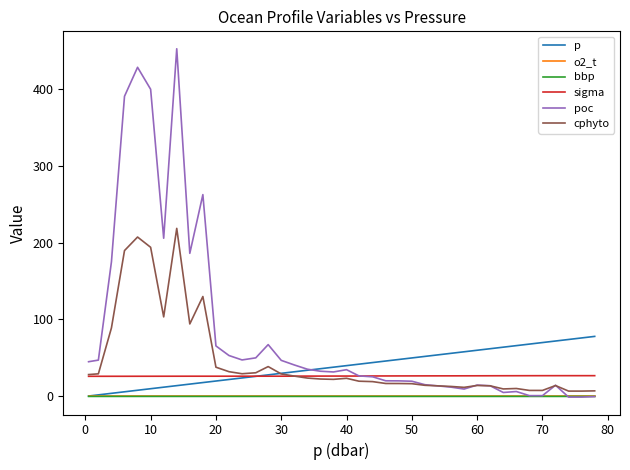

Which series has the widest spread of values?

poc